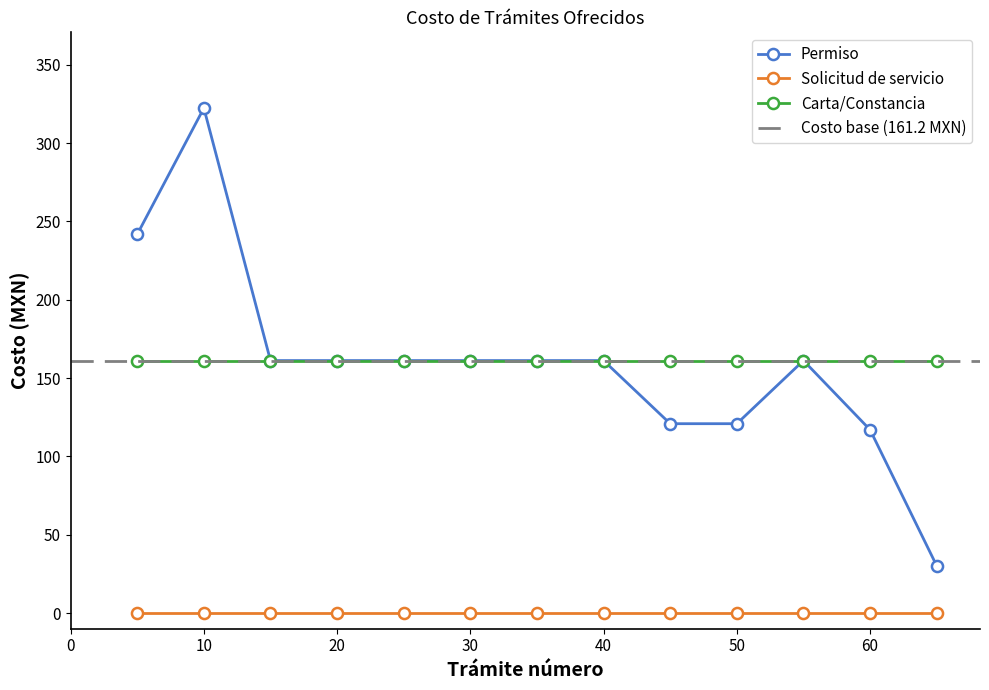

What are all the series names shown in the legend?

Permiso, Solicitud de servicio, Carta/Constancia